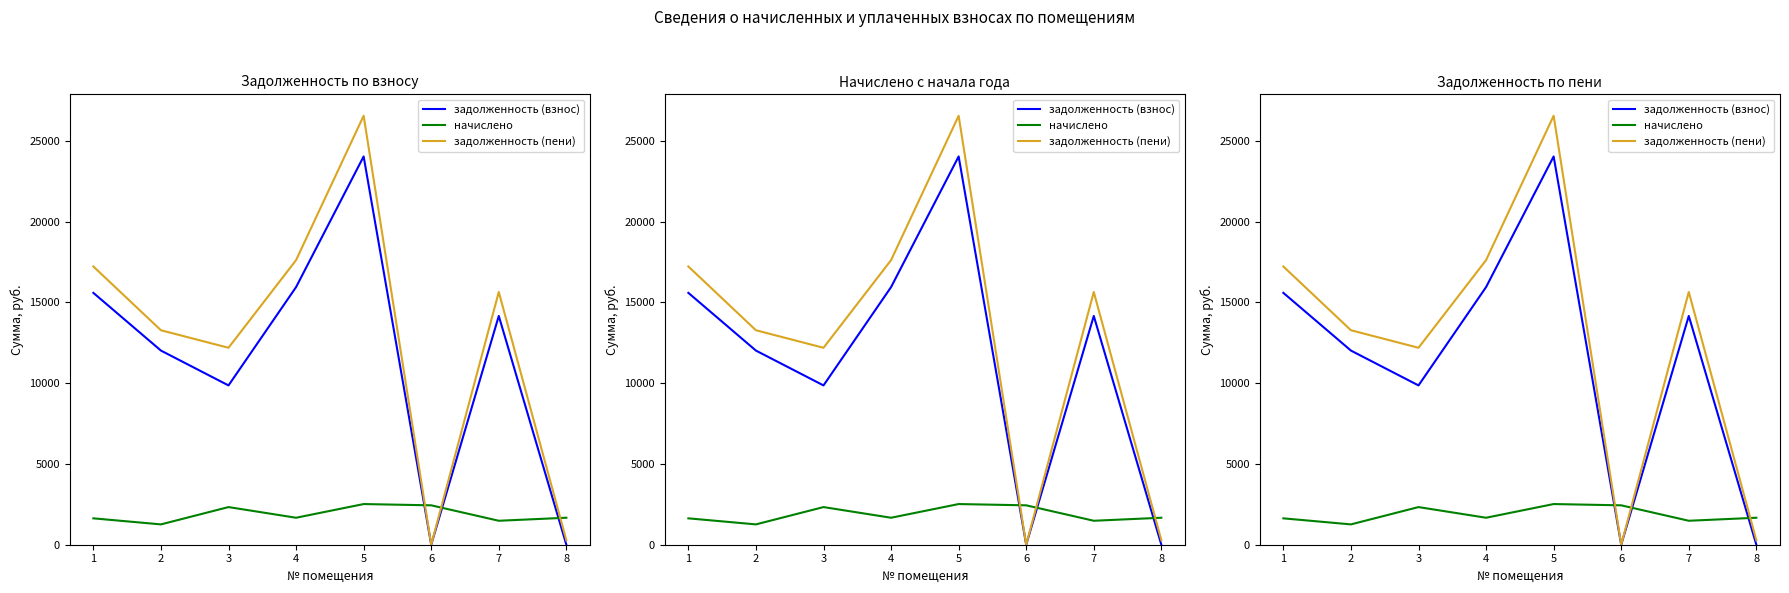

What is the sum of all задолженность (пени) values?

102795.1